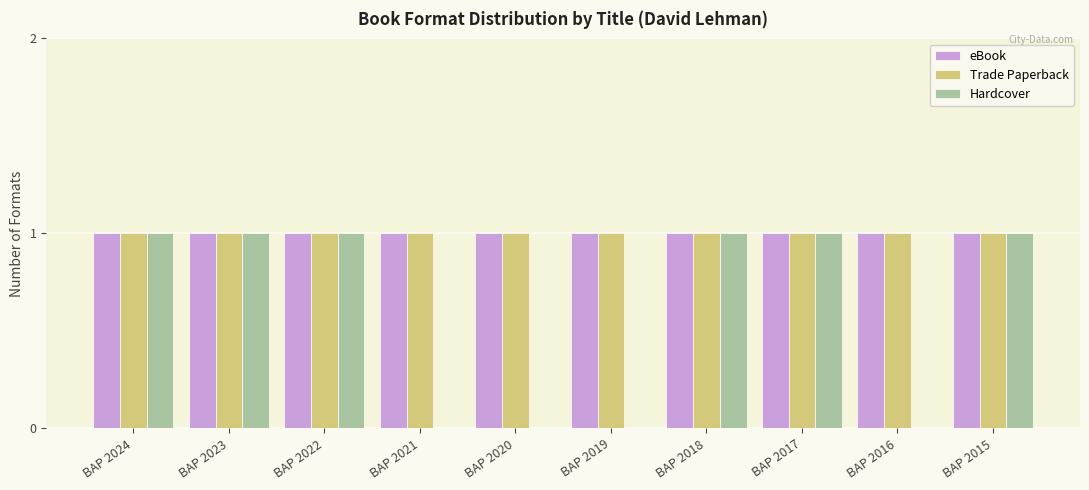

The eBook series shows 1 at BAP 2019. True or false?

True